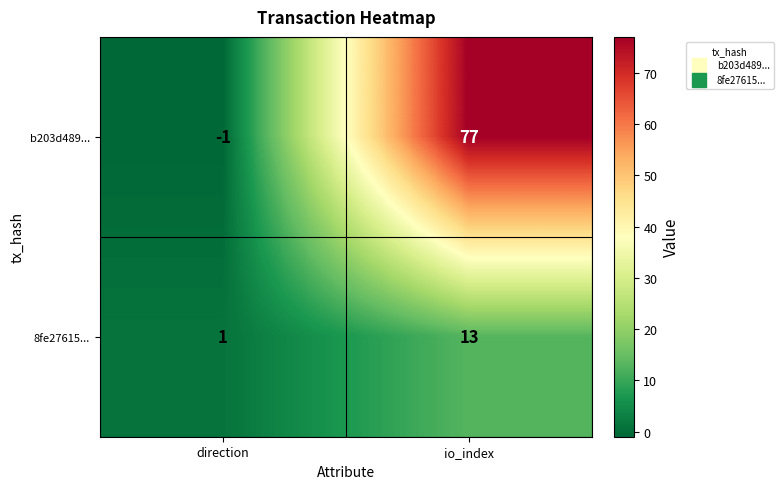

How many data points does each series have?

2